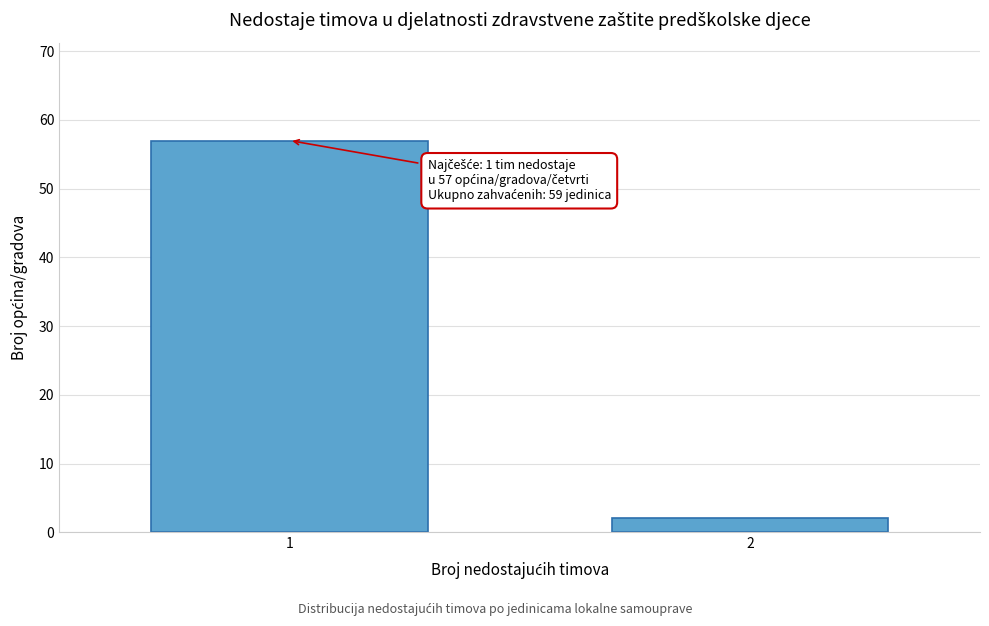

Reading left to right, transcribe all the data shown in this chart.

57	2